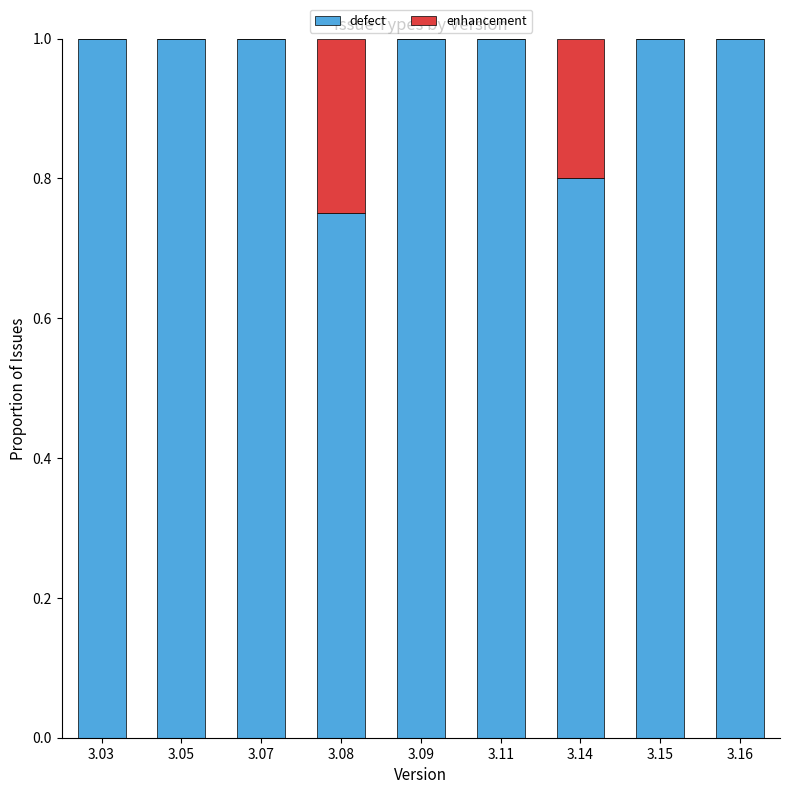

What is the total value across all series at 3.08?

1.0